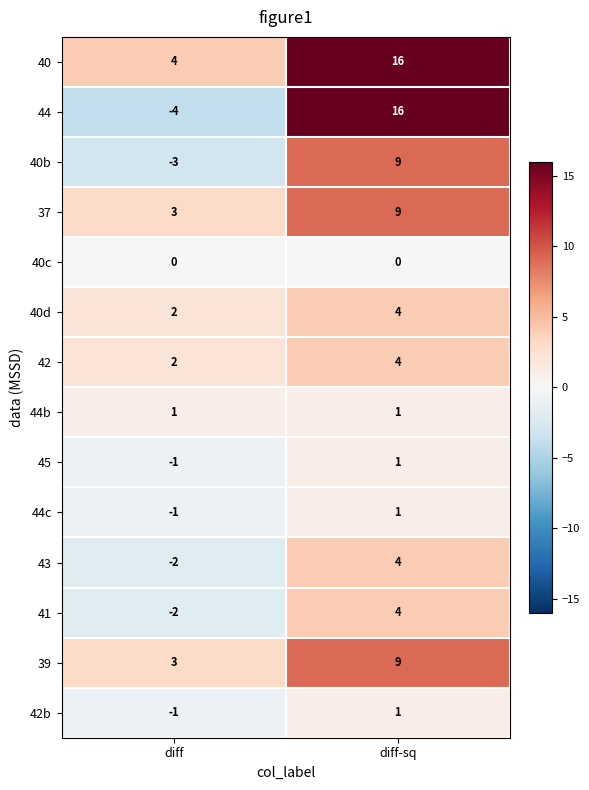

At which category is the sum across all series the highest?

diff-sq